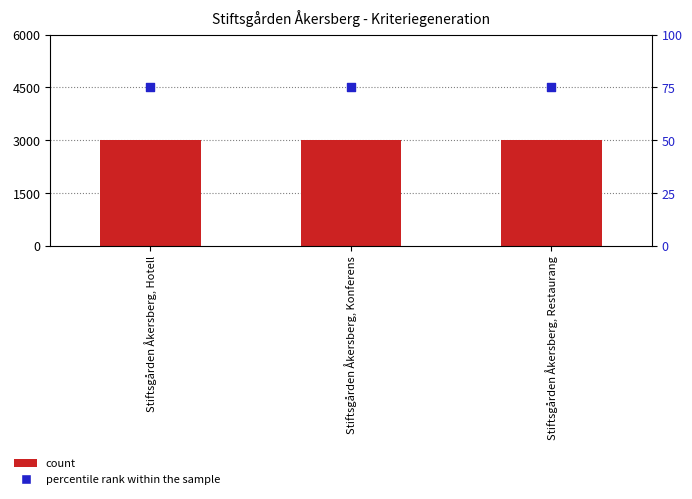

Which series has the largest total across all categories?

count